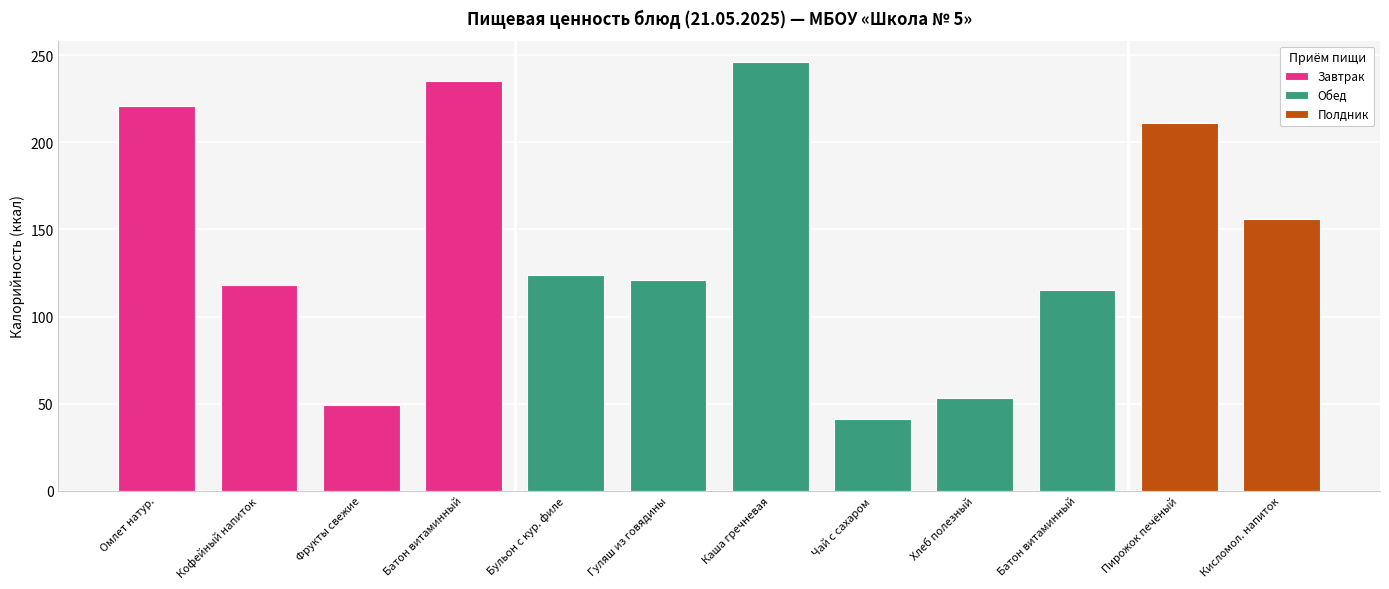

How many data points in Завтрак are less than 221?

2